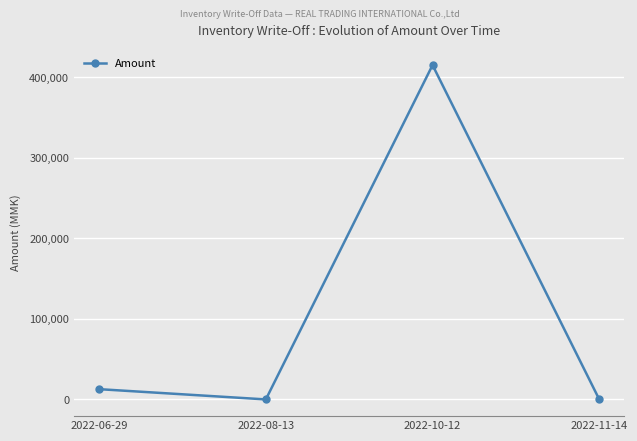

Is this an area chart (filled region under the line)?

No